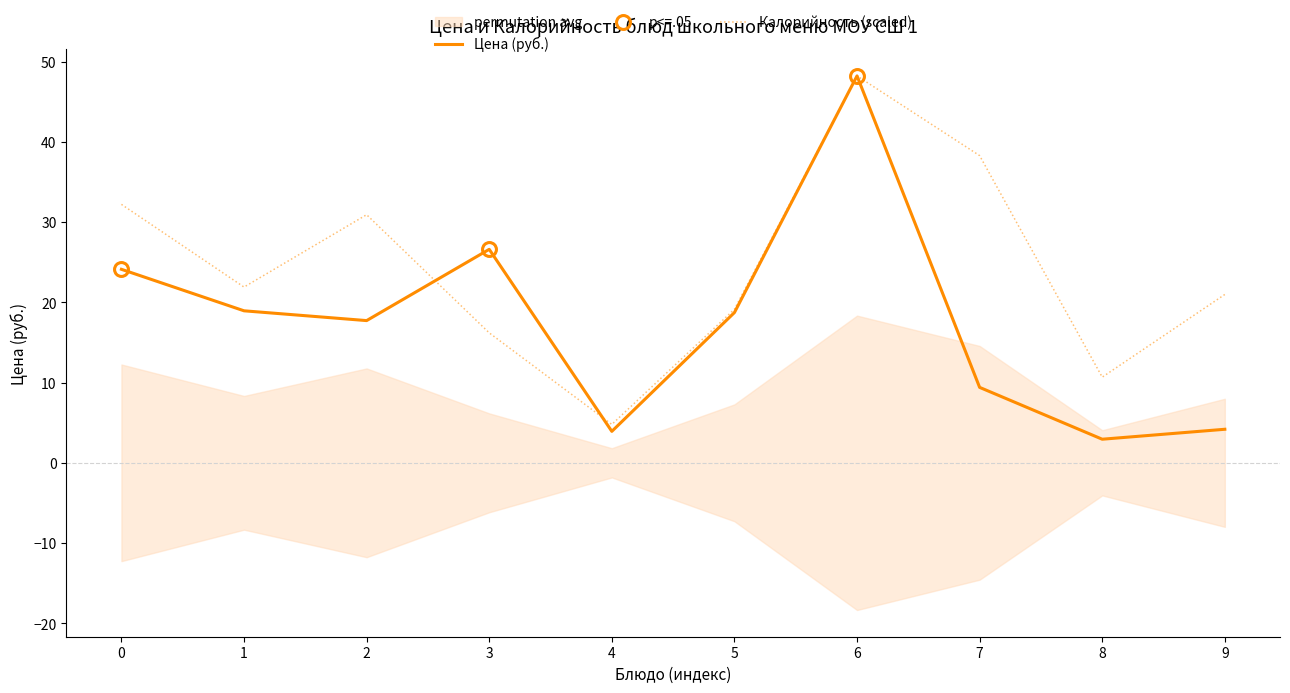

The Калорийность (scaled) series shows 21.0 at 9. True or false?

True